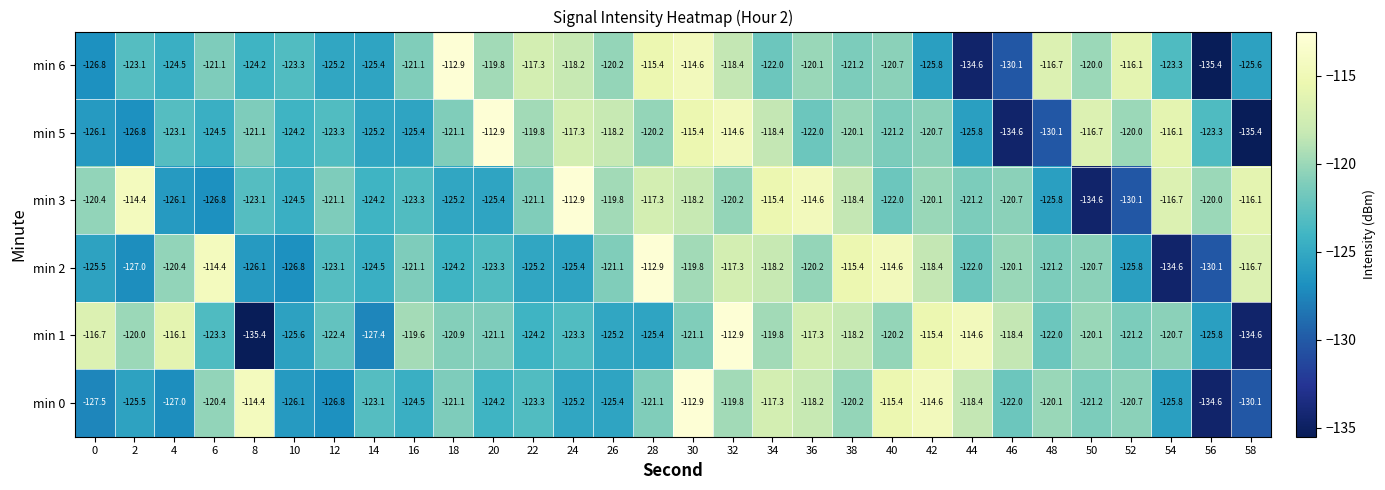

At 44, list the series in order from largest to smallest.

min 1, min 0, min 3, min 2, min 5, min 6